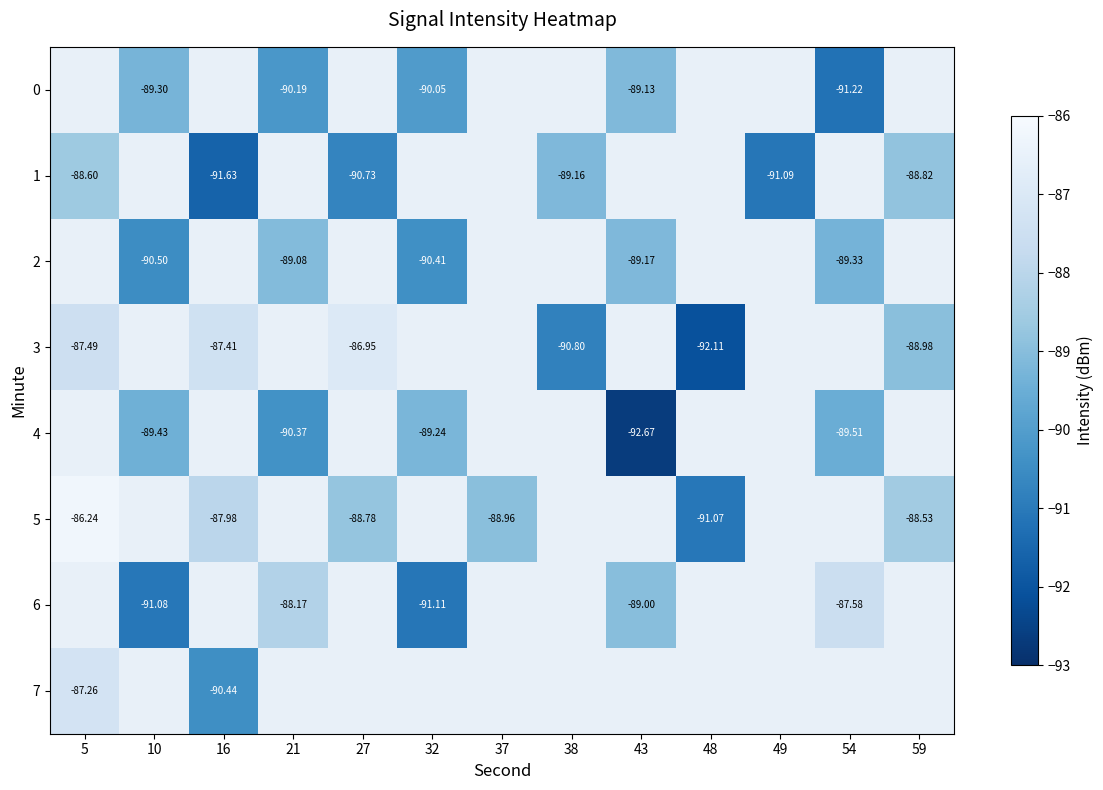

What is the minimum value shown in the chart?

-92.7